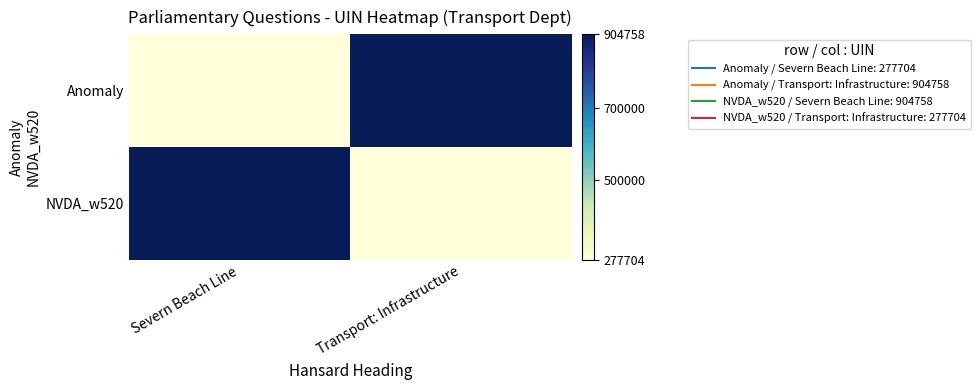

What is the spread (max minus min) of values at Transport: Infrastructure?

627054